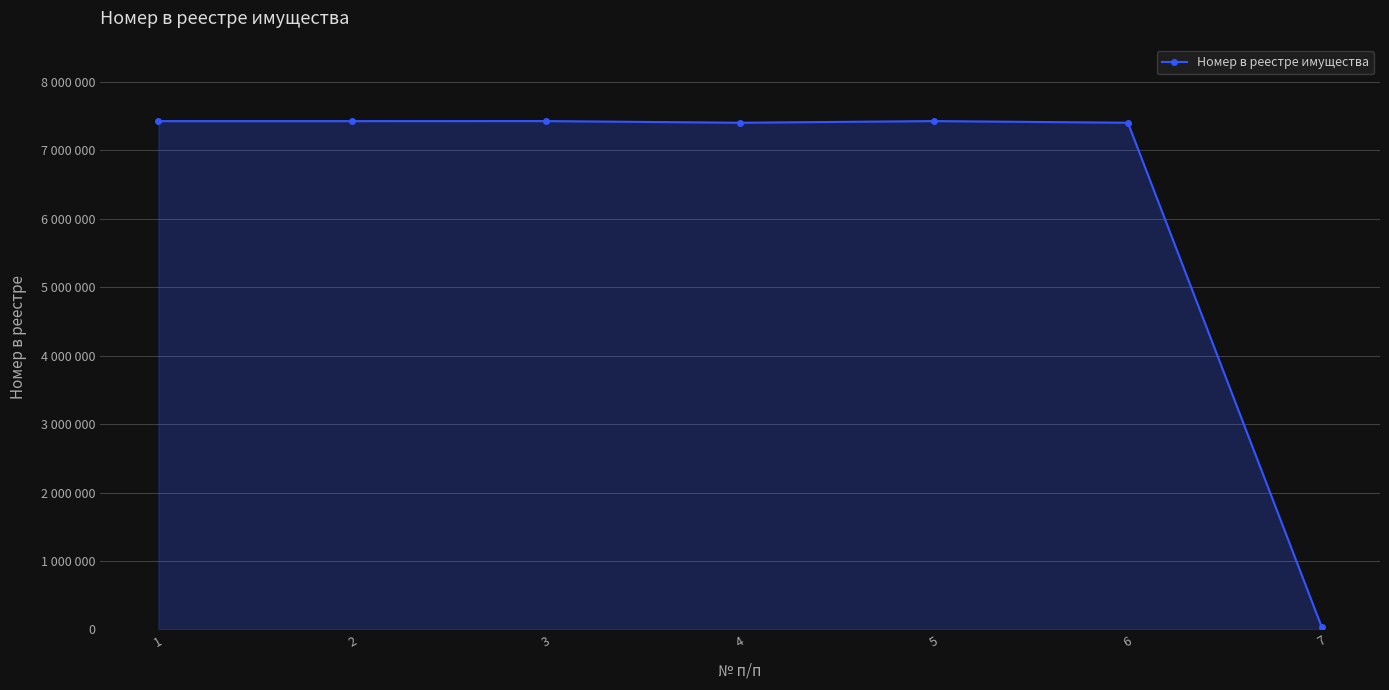

Is this an area chart (filled region under the line)?

Yes